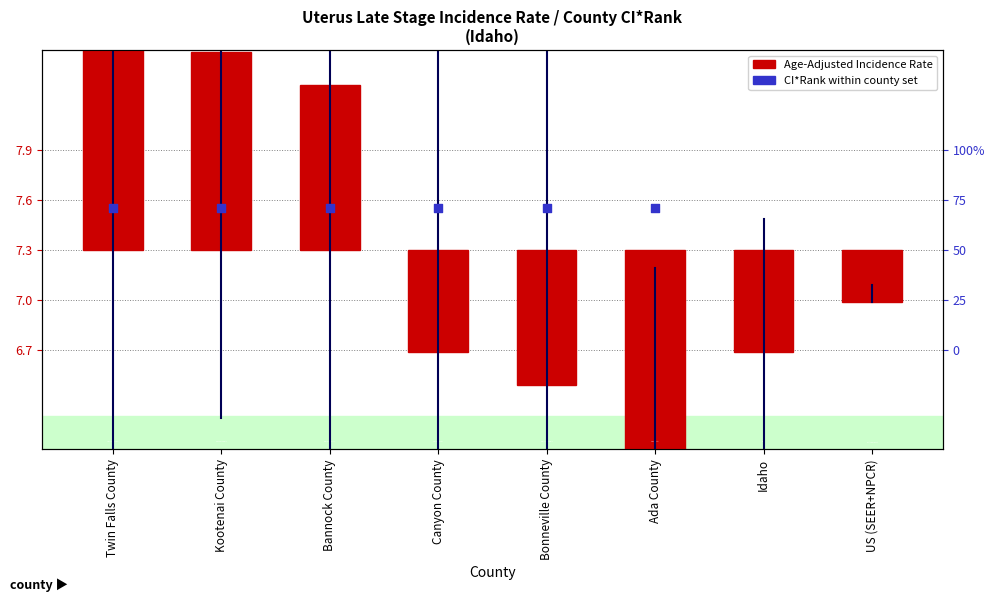

Which series has the widest spread of Y values?

Age-Adjusted Incidence Rate